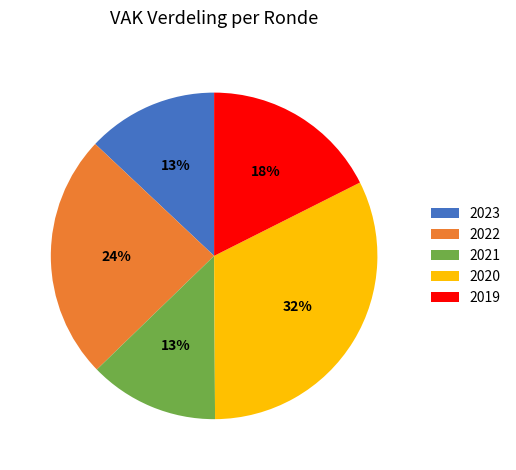

Is the sum of 2023 and 2021 greater than half?

No